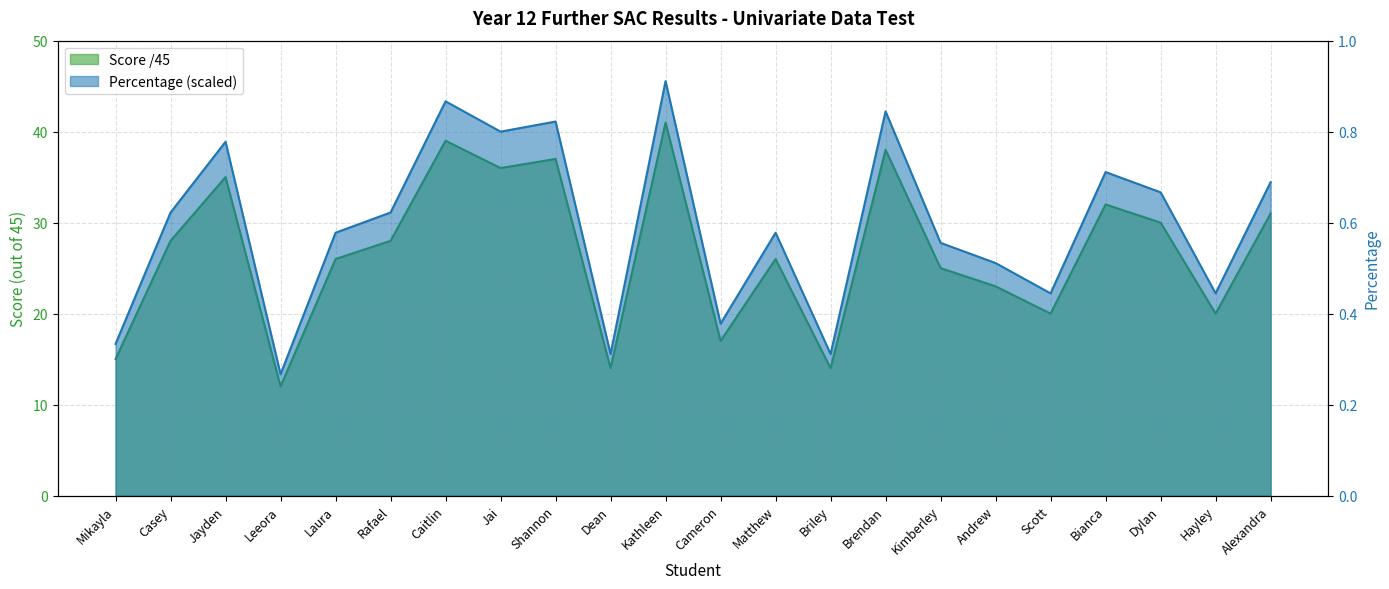

What is the sum of the Percentage values at Andrew and Briley?

37.0